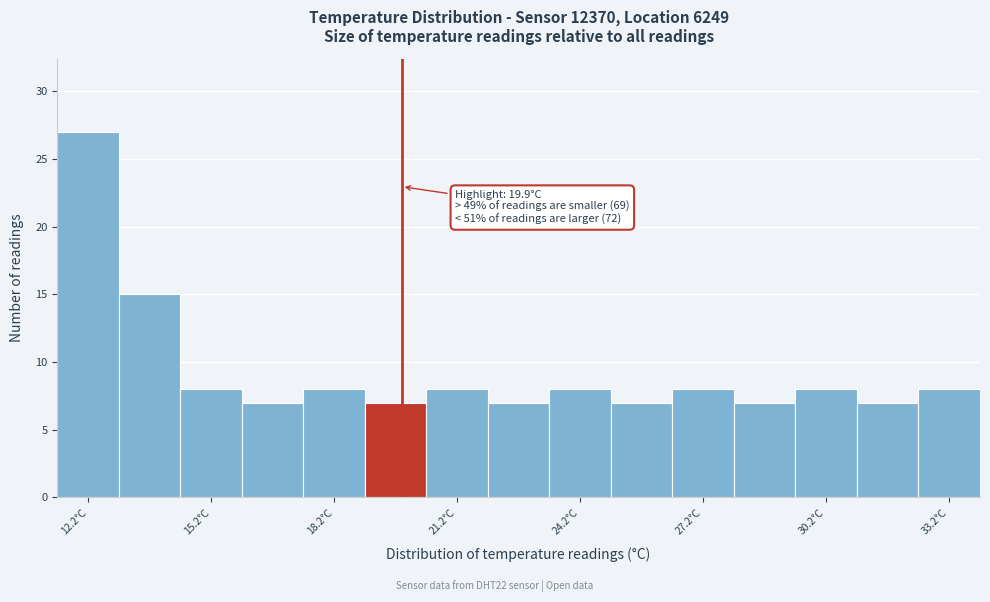

Read against the x-axis, roughly where is the centre of the tallest bar?

12.5